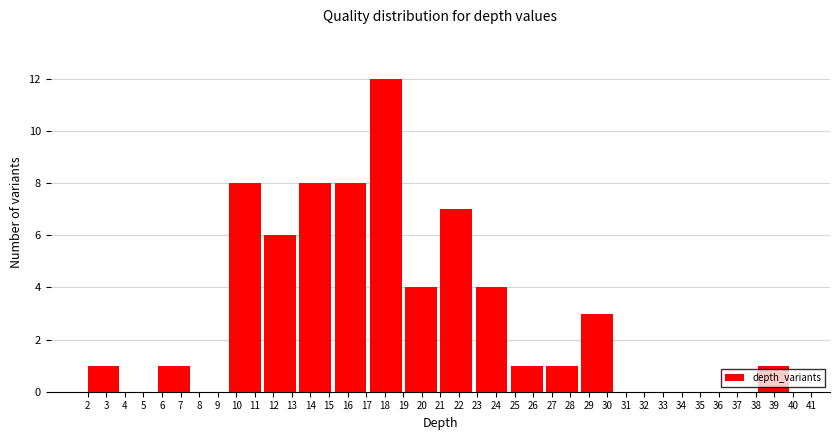

Reading left to right, transcribe this chart: for each bar, give the range it covers on the x-axis and its height. The values are not printed on the chart, so give them approximately, as read against the axis.

2.0 to 3.9: 1
3.9 to 5.8: 0
5.8 to 7.7: 1
7.7 to 9.6: 0
9.6 to 11.5: 8
11.5 to 13.4: 6
13.4 to 15.3: 8
15.3 to 17.2: 8
17.2 to 19.1: 12
19.1 to 21.0: 4
21.0 to 22.9: 7
22.9 to 24.8: 4
24.8 to 26.7: 1
26.7 to 28.6: 1
28.6 to 30.5: 3
30.5 to 32.4: 0
32.4 to 34.3: 0
34.3 to 36.2: 0
36.2 to 38.1: 0
38.1 to 40.0: 1